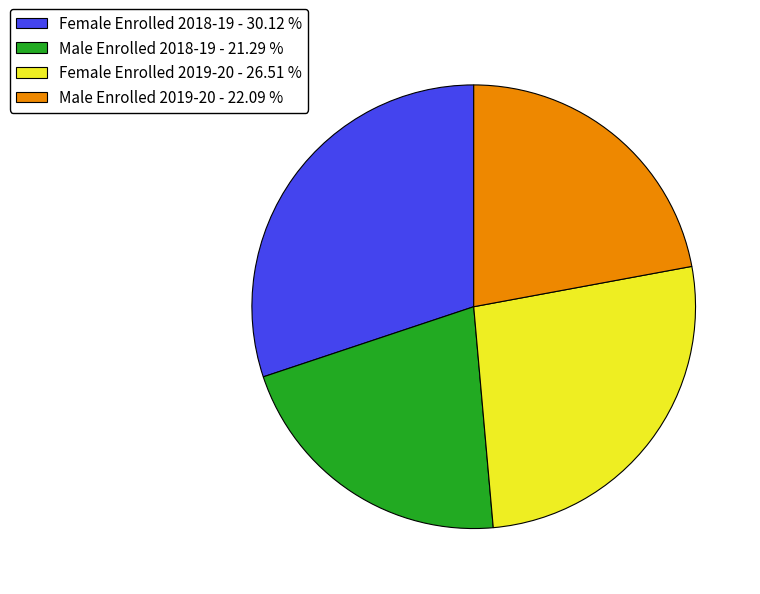

Is Female Enrolled 2018-19 the majority of the pie?

No